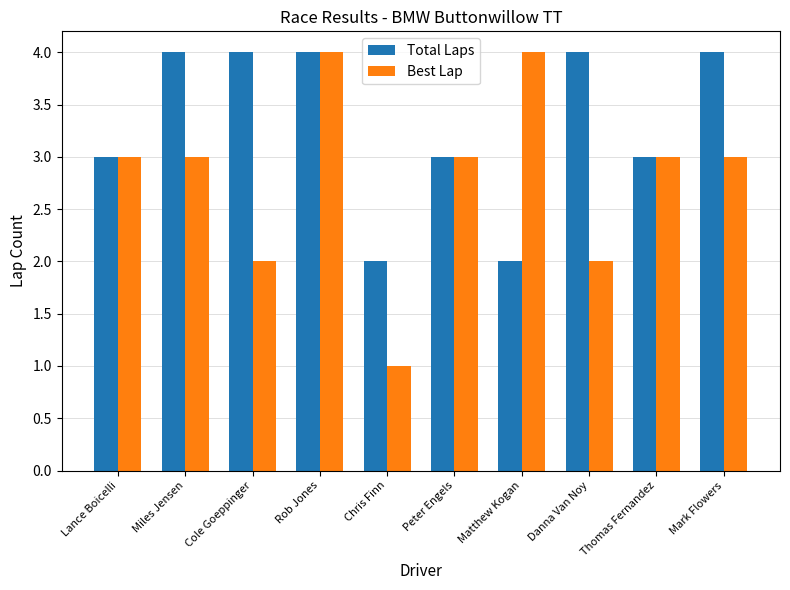

Read the Total Laps value at Lance Boicelli.

3